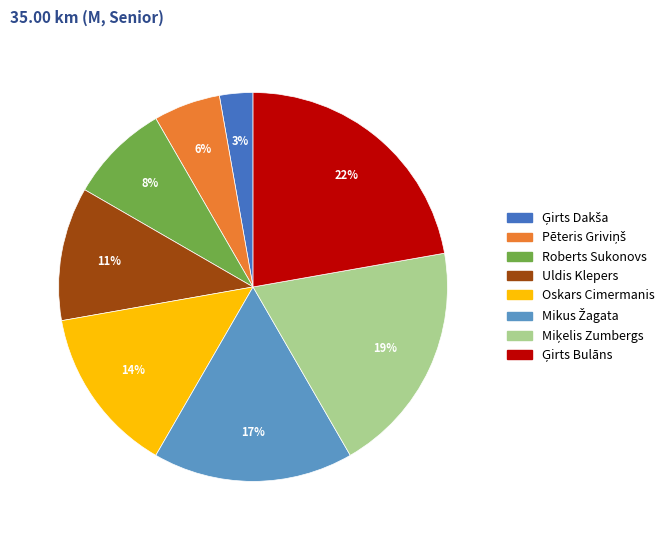

Count the number of slices in the pie.

8